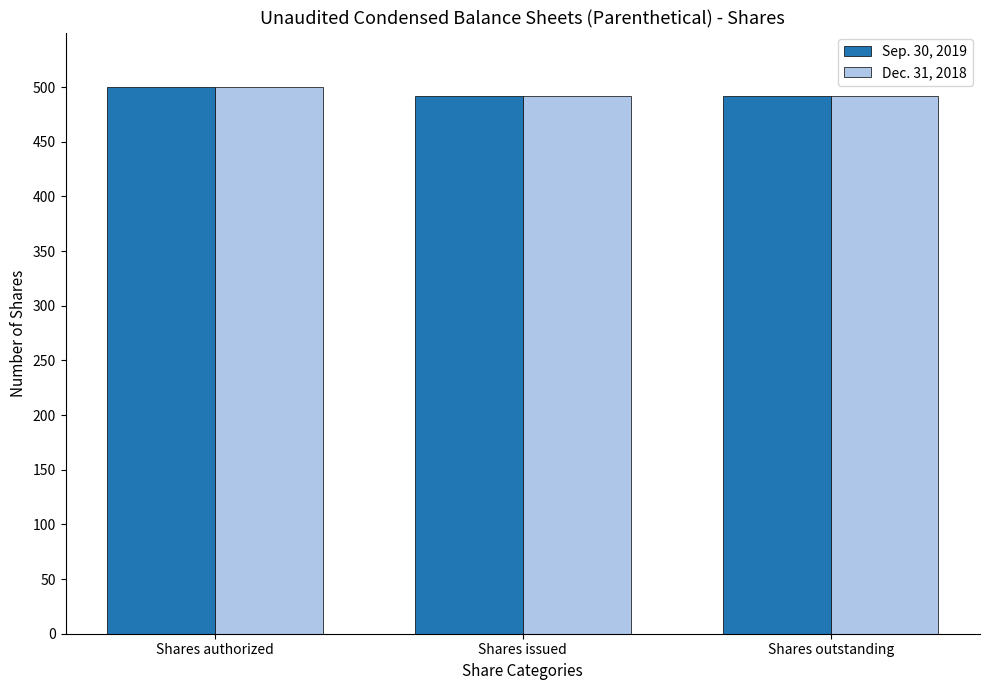

What position from the right is Shares issued?

2